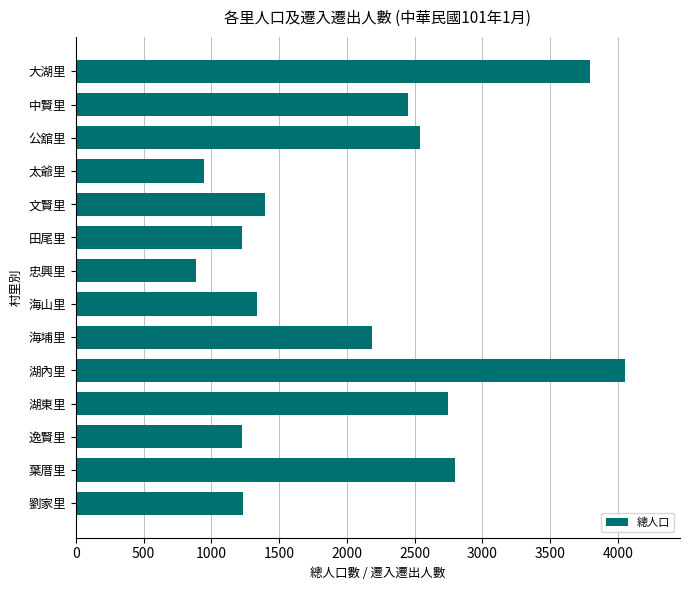

What is the smallest value displayed?

890